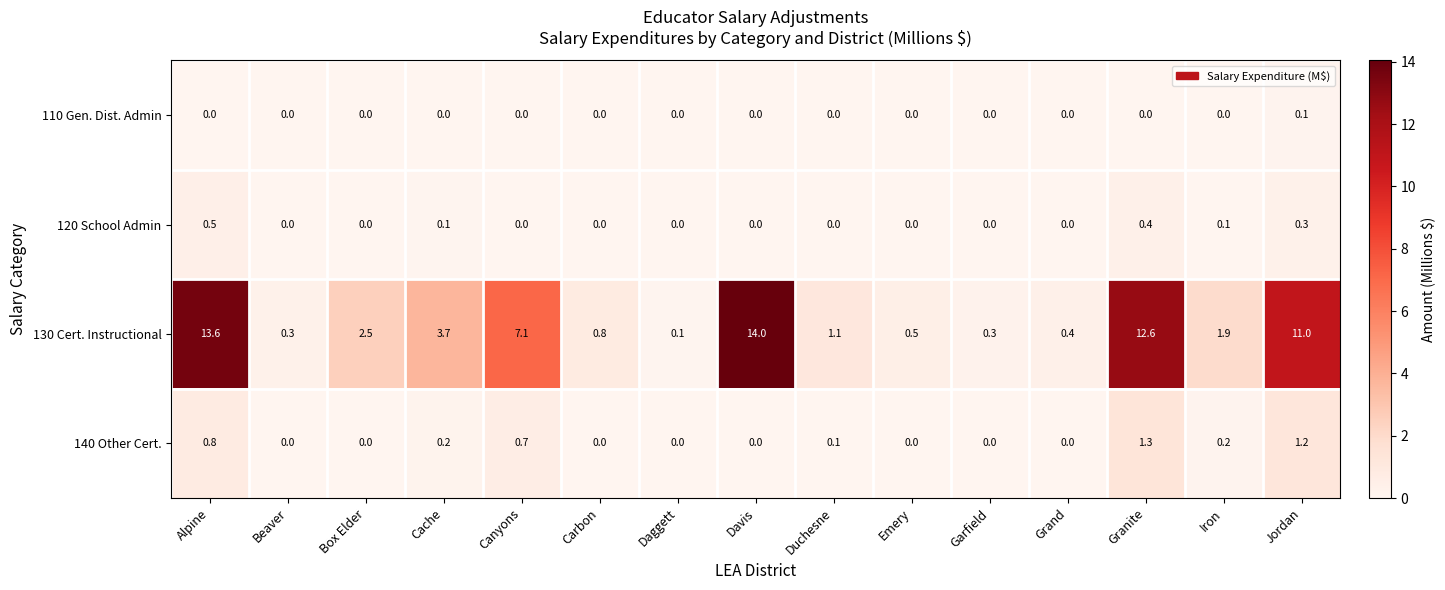

How many series are shown in this chart?

4